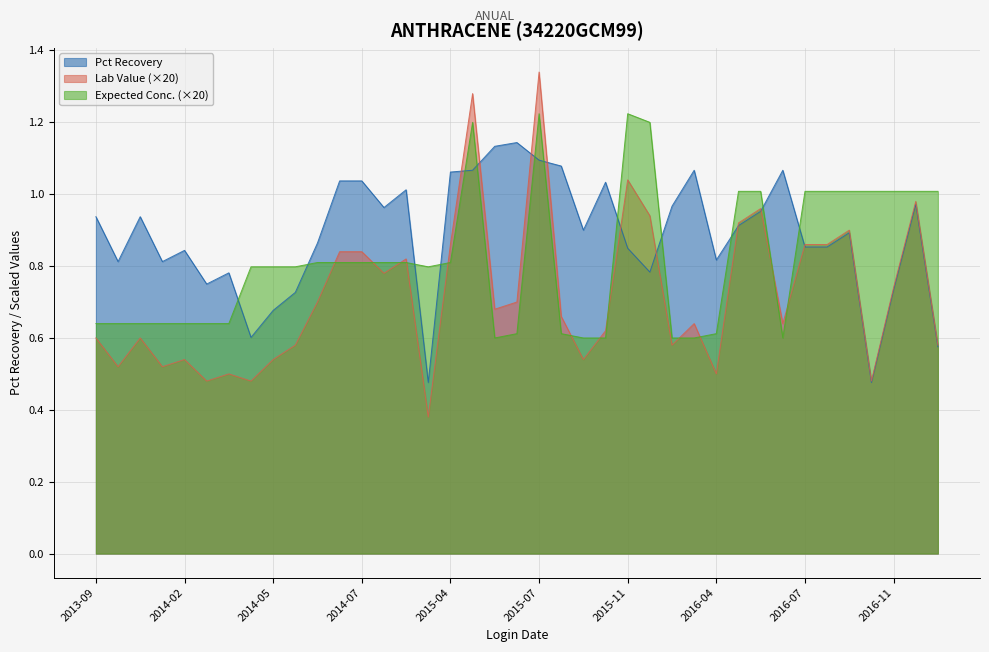

True or false: Expected Conc. (×20) and Pct Recovery intersect in this chart.

True